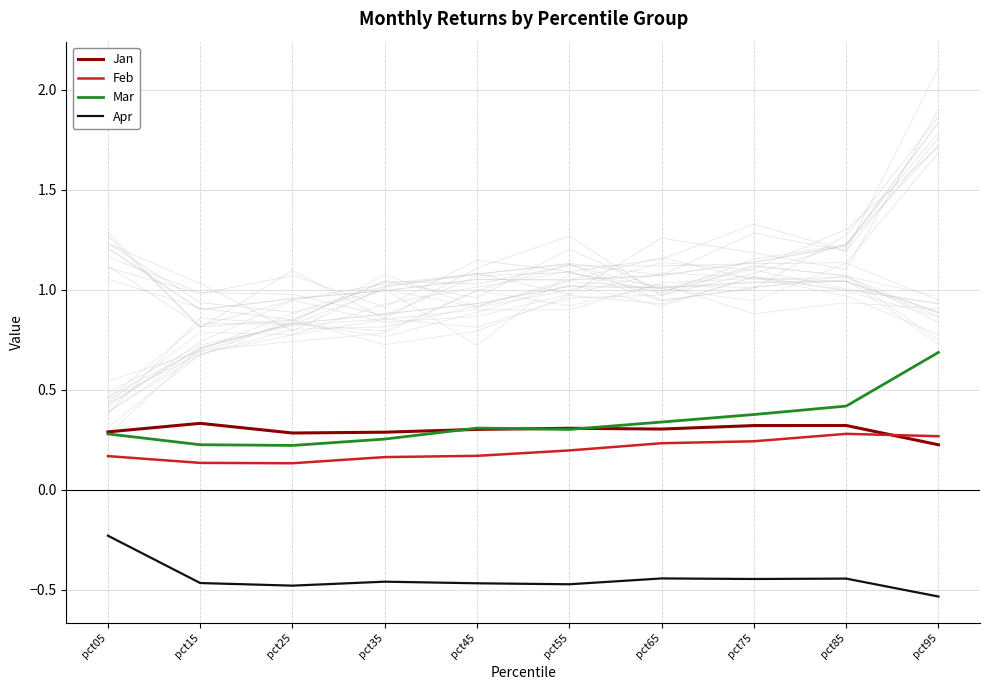

Between pct45 and pct95, which series saw the biggest shift?

Mar